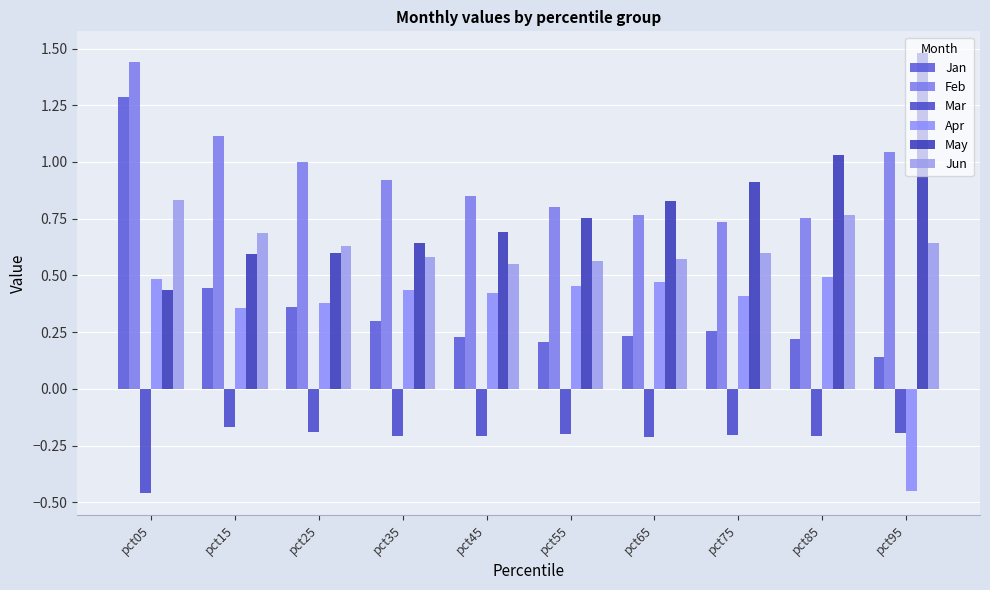

What is the sum of all May values?

8.0